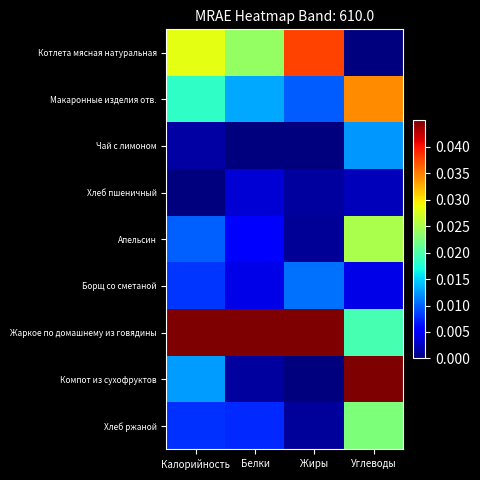

Which has a higher value, Углеводы or Жиры?

Жиры